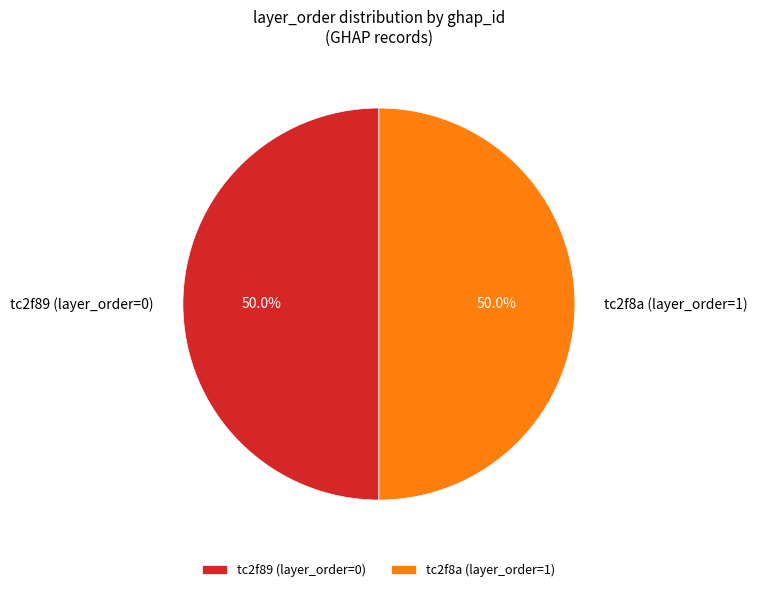

True or false: tc2f8a accounts for 99% of the total.

False